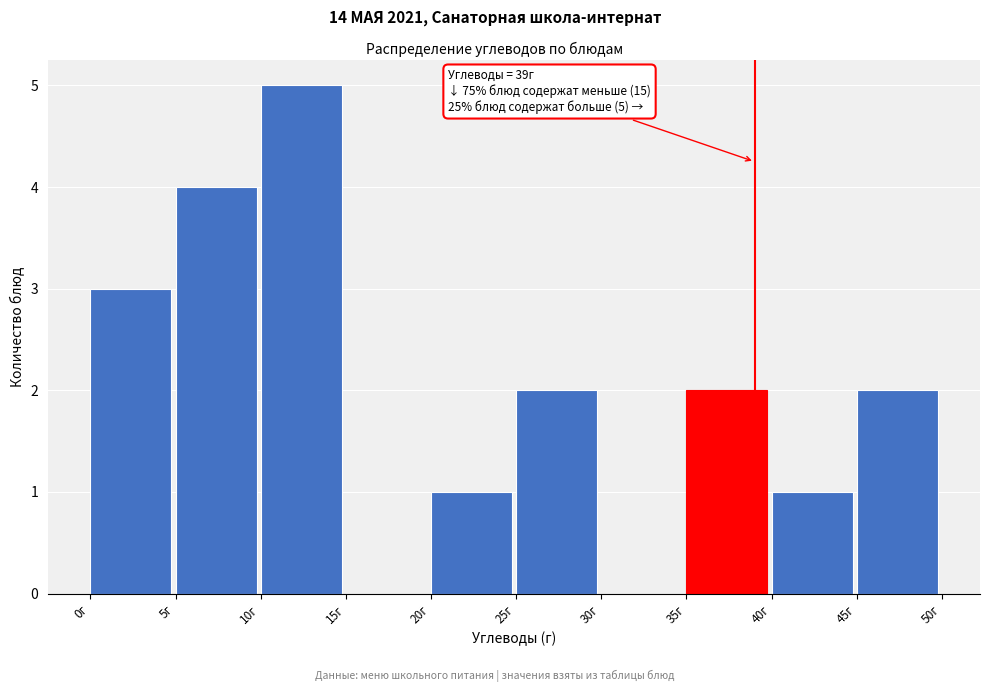

Over which range of the x-axis is the bar tallest?

10 to 15